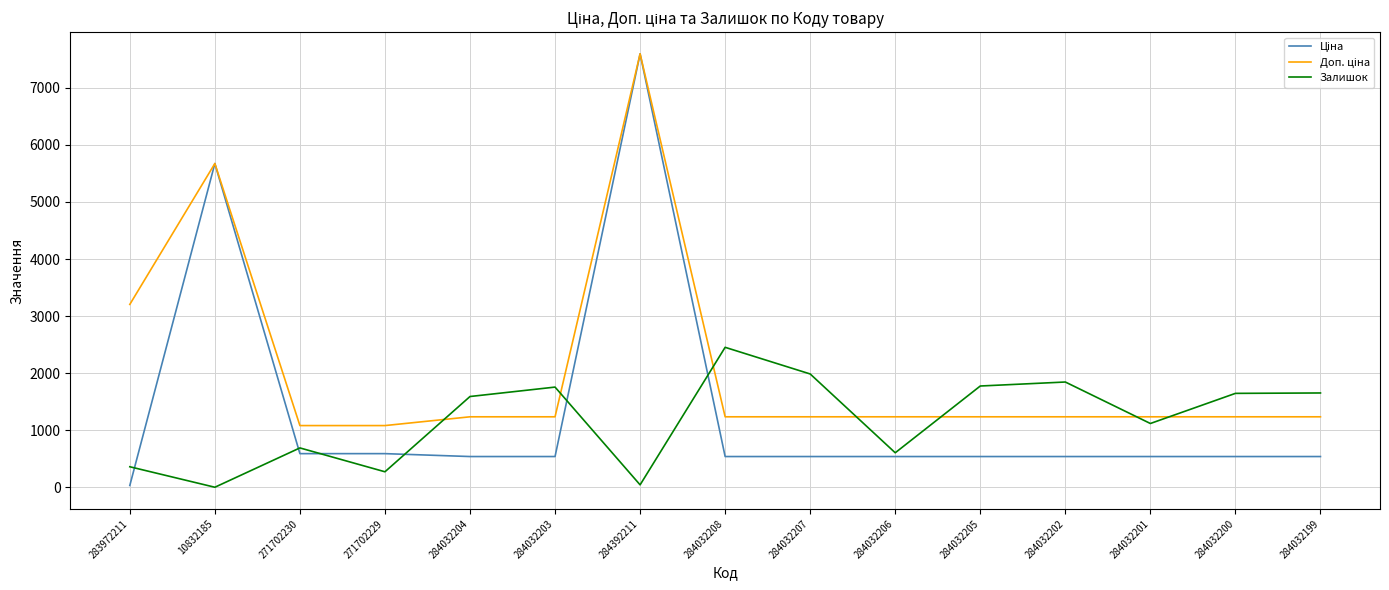

True or false: Залишок has a value of 1653.0 at 284032199.

True